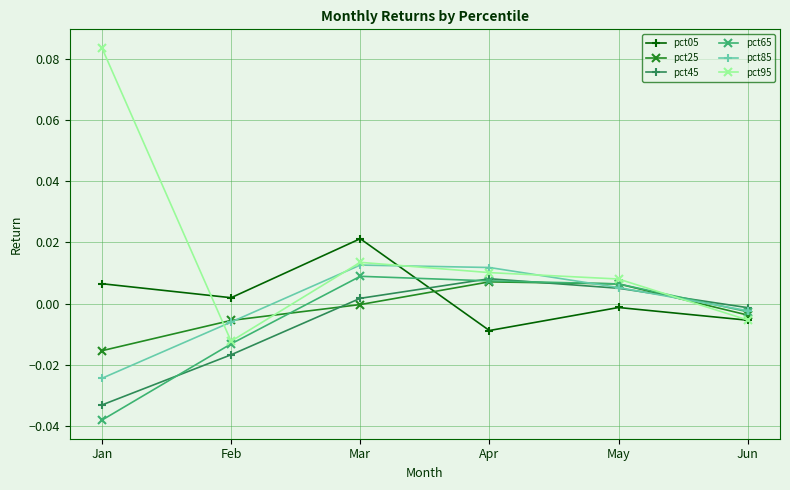

At which label does pct05 reach its peak?

Mar